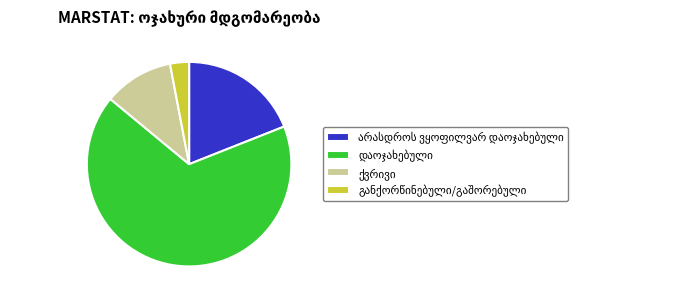

How many slices are in this pie chart?

4